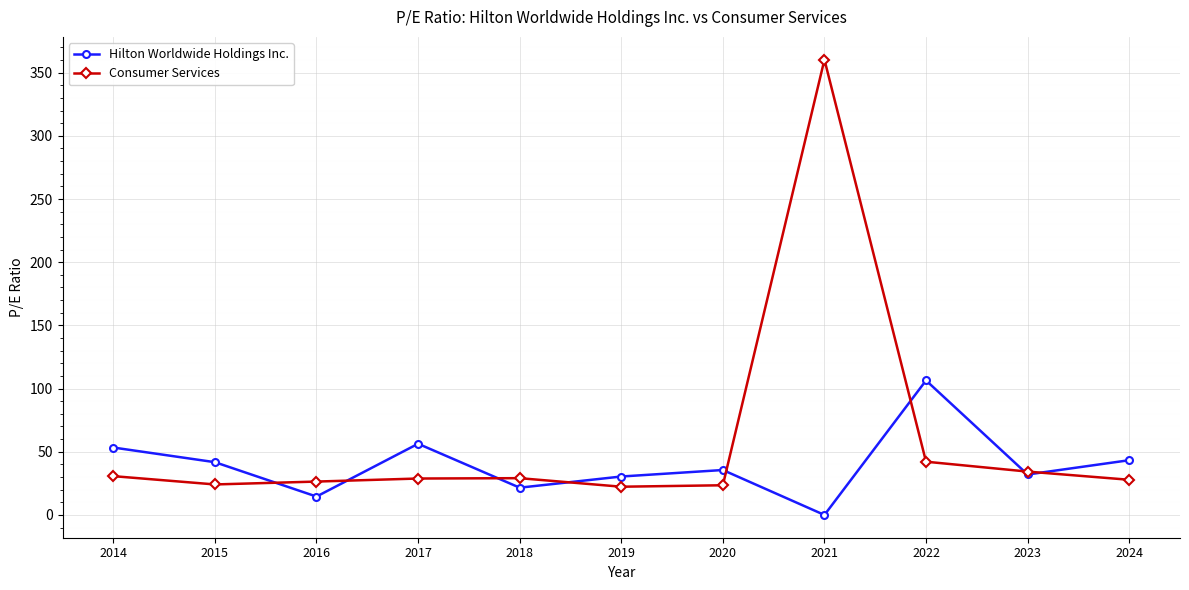

What are all the series names shown in the legend?

Hilton Worldwide Holdings Inc., Consumer Services